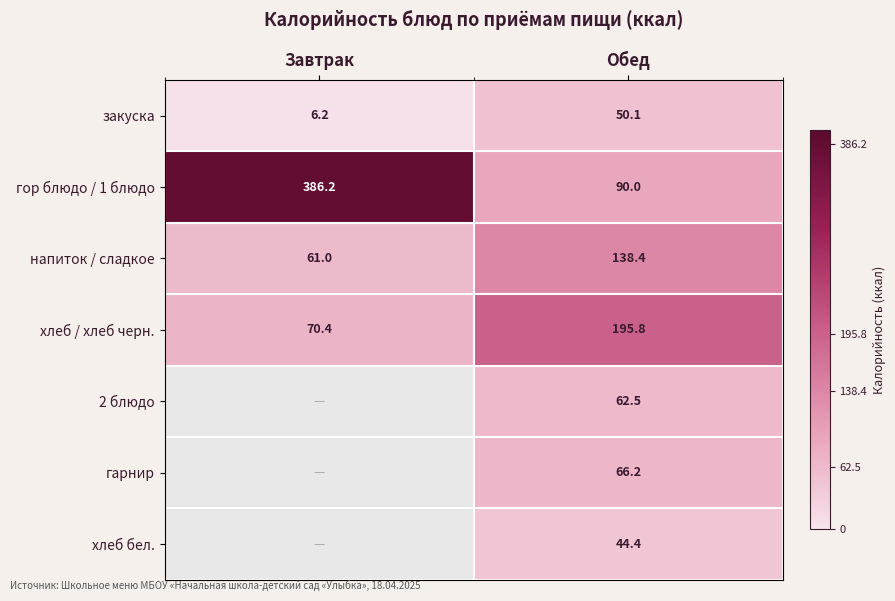

Where is хлеб / хлеб черн. nearest to the value 133?

Завтрак